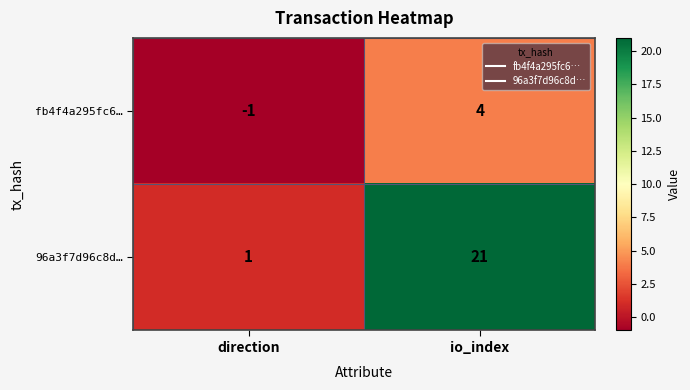

Which category has the lowest value in the 96a3f7d96c8d… series?

direction